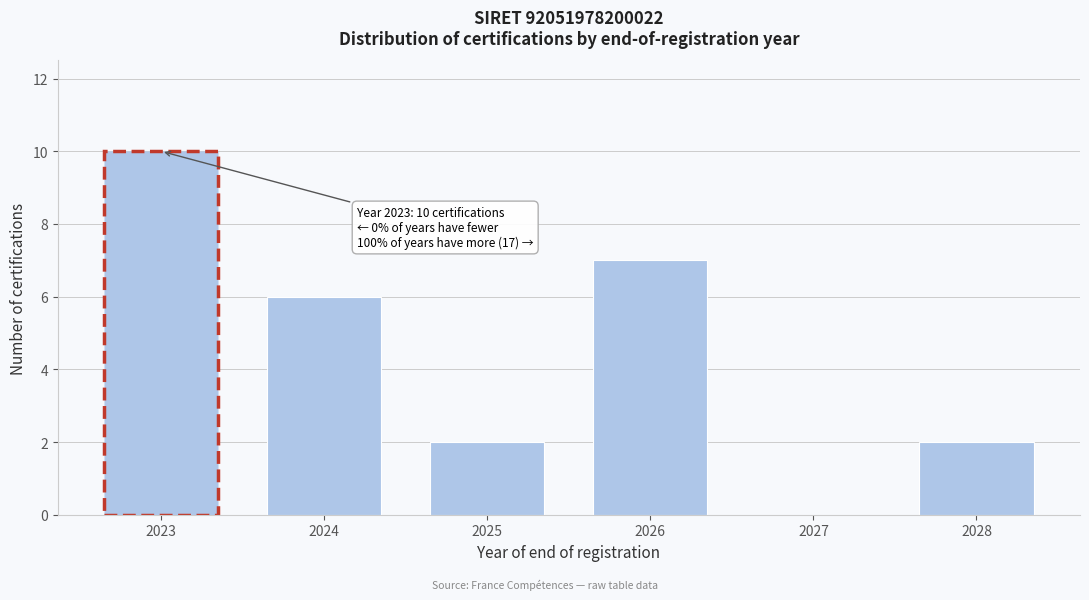

Reading right to left, list all the values displayed in this chart.

2028=2	2027=0	2026=7	2025=2	2024=6	2023=10